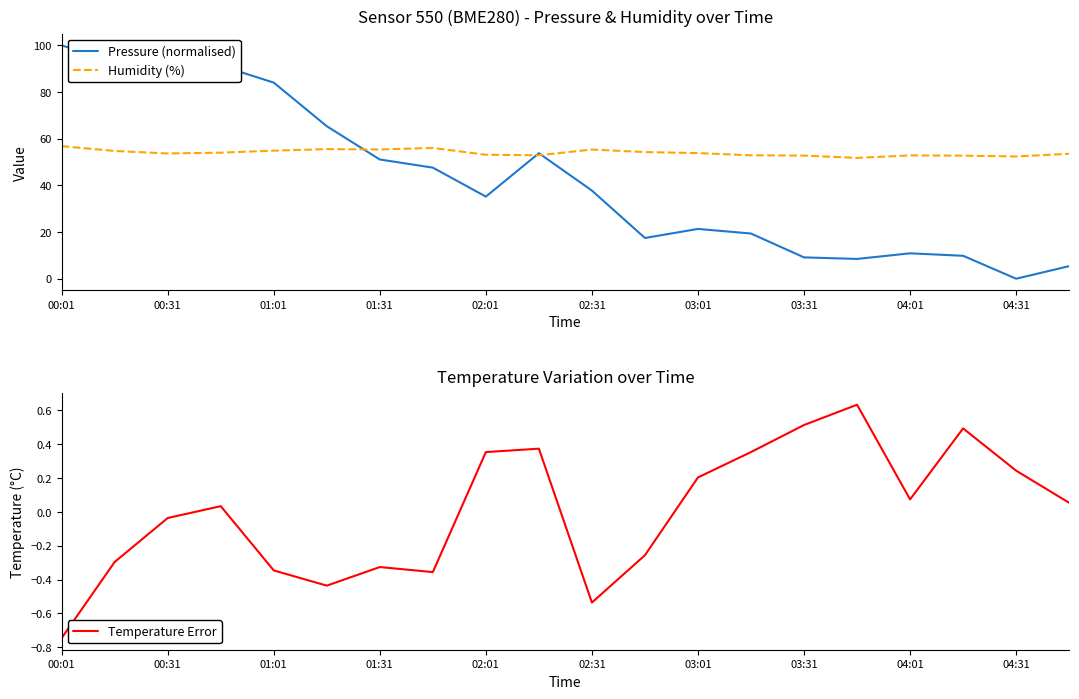

Which label corresponds to the largest value in the chart?

00:01